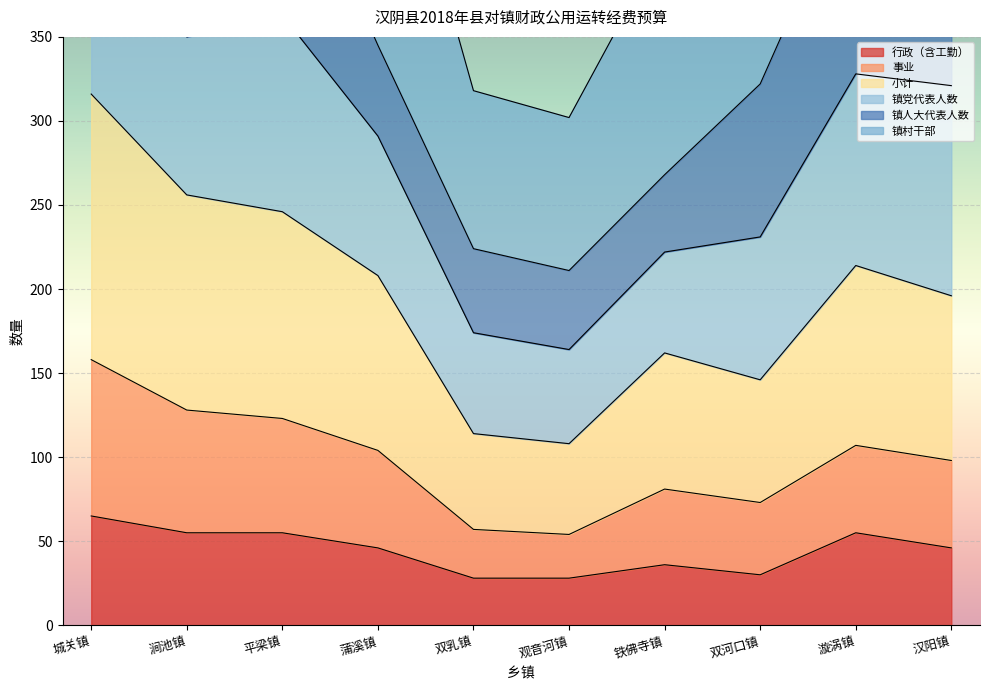

List the labels in order of 镇村干部 value, smallest first.

观音河镇, 双乳镇, 铁佛寺镇, 双河口镇, 蒲溪镇, 汉阳镇, 涧池镇, 漩涡镇, 平梁镇, 城关镇